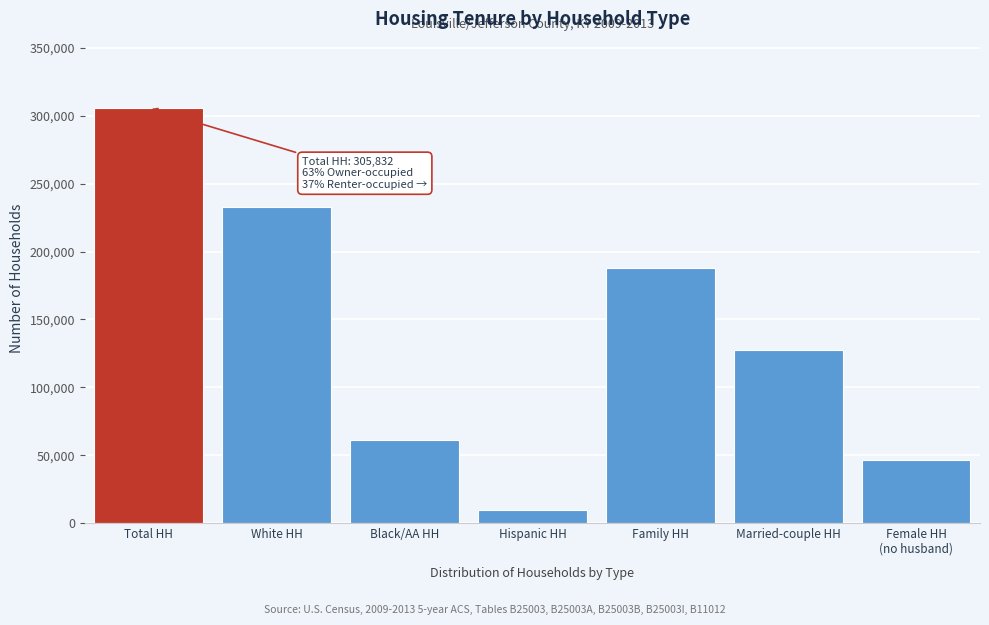

Reading left to right, list all the values displayed in this chart.

305832	232647	61151	9357	187930	127195	46715